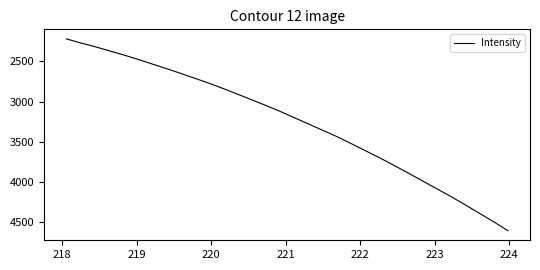

What is the minimum value shown in the chart?

2219.9